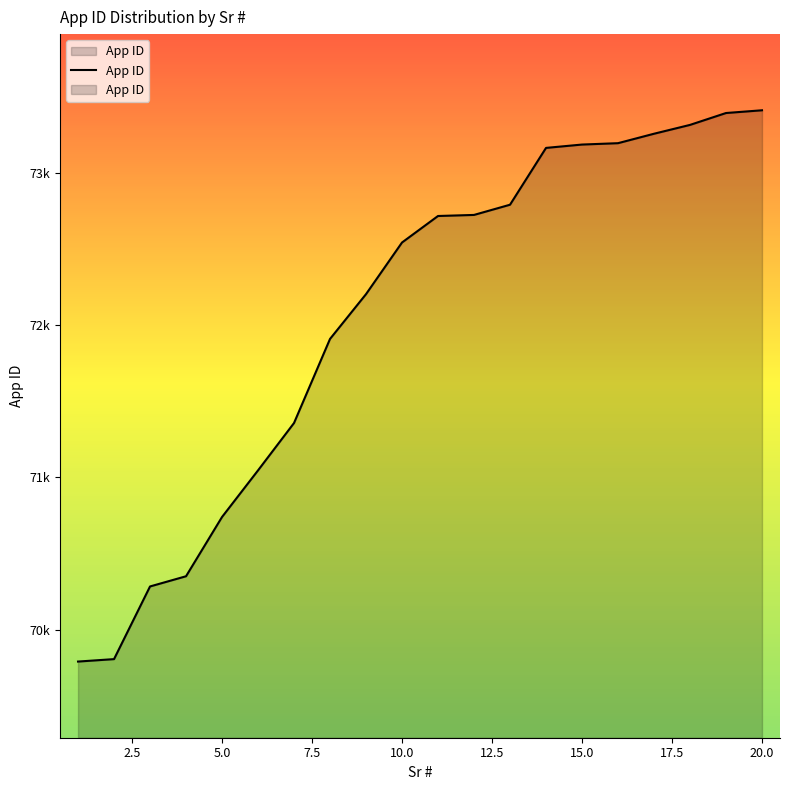

How many lines are shown in the chart?

1